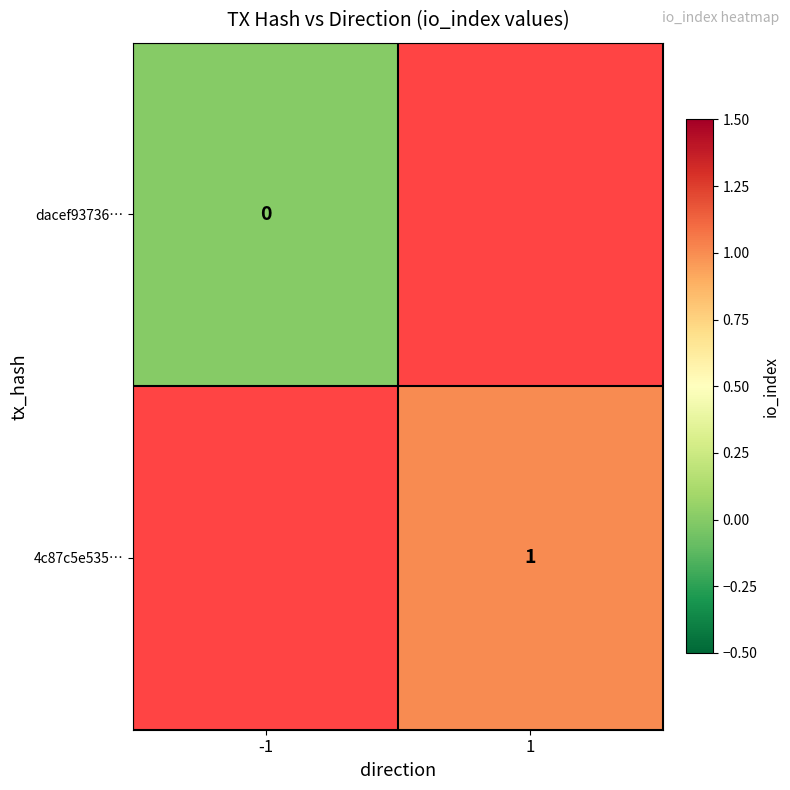

The 4c87c5e535… series shows 1 at 1. True or false?

True